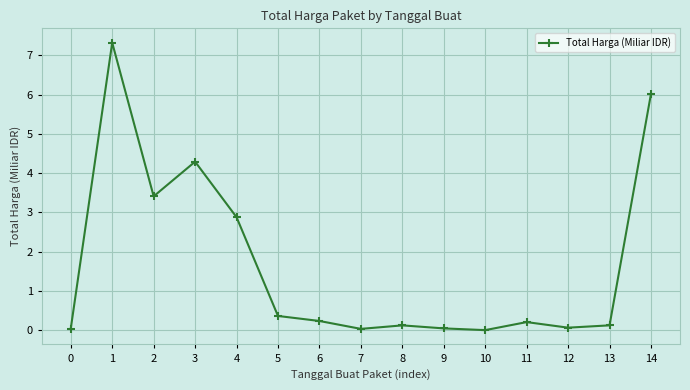

Is it true that the value at 5 is 0.4?

True